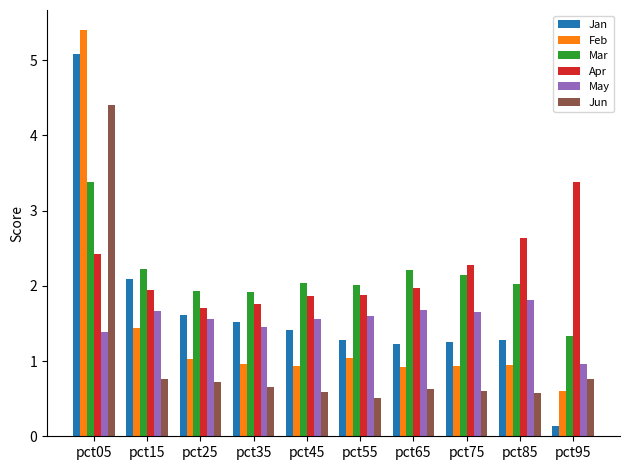

What is the total value across all series at pct35?

8.3